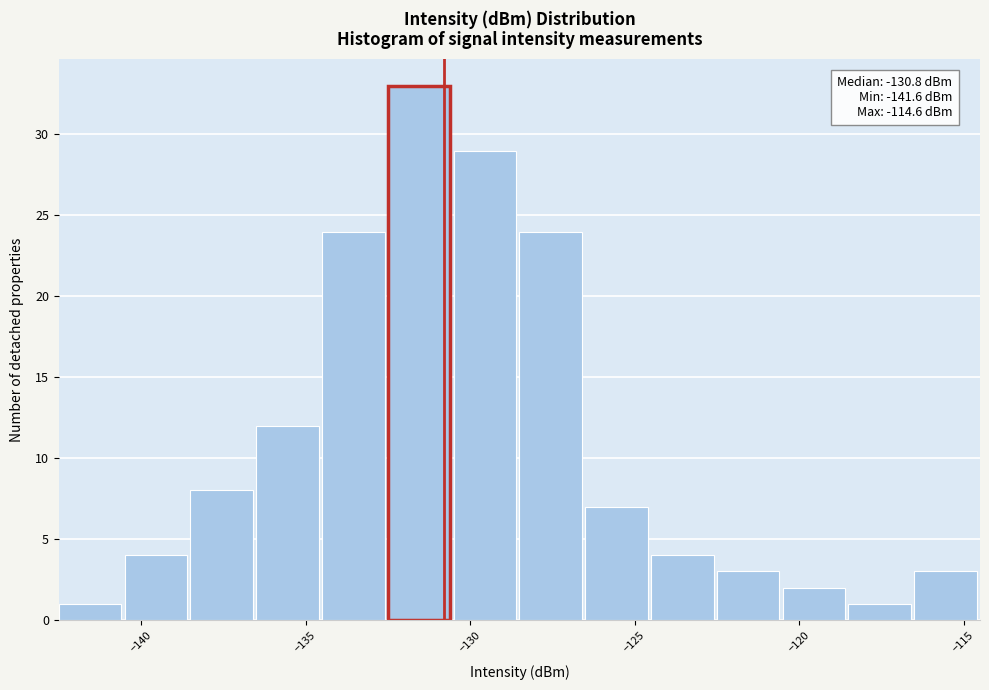

Which range on the x-axis has the tallest bar?

-132.5 to -130.5